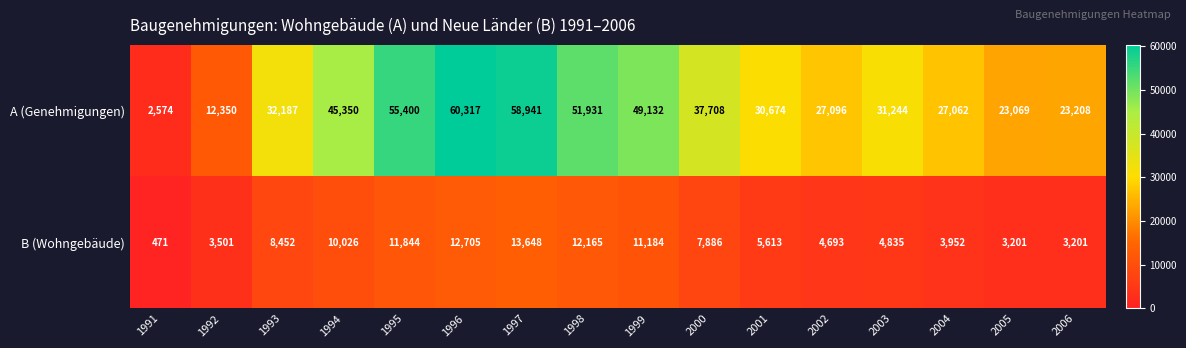

What is the sum of the B (Wohngebäude) values at 2000 and 2005?

11087